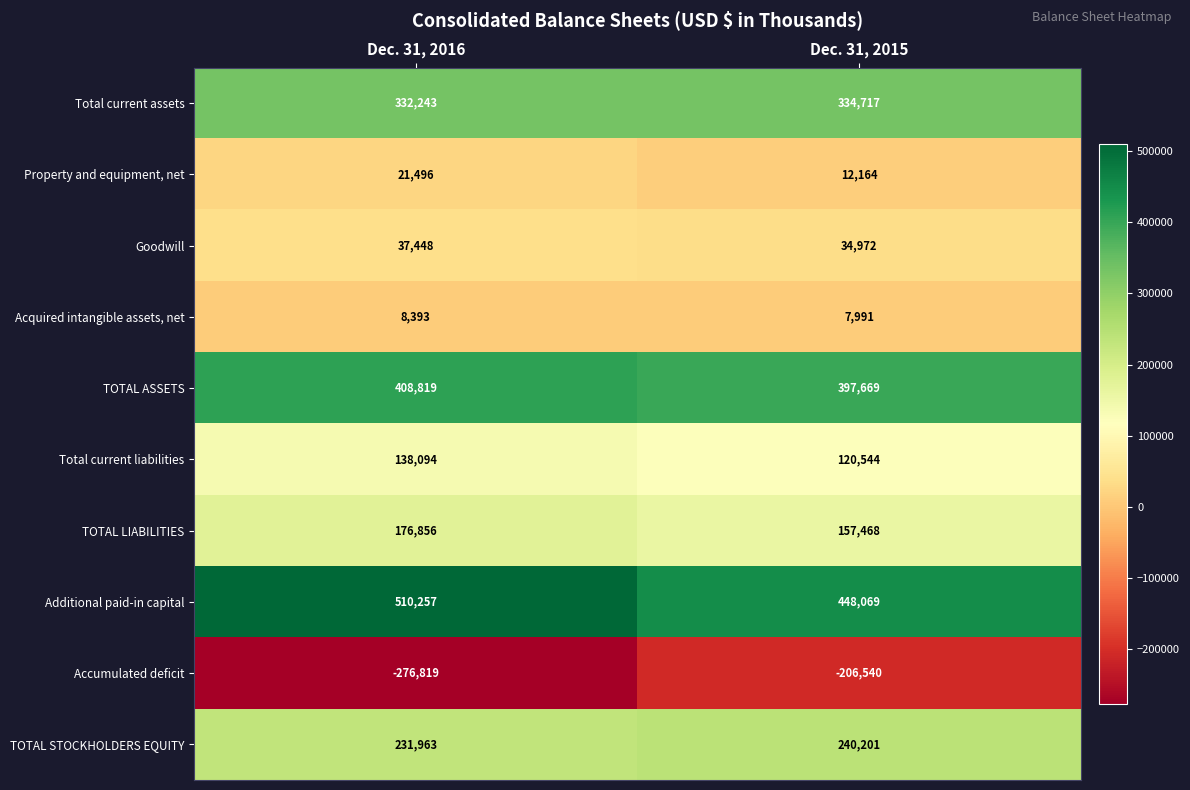

Rank the series by their maximum value, from highest to lowest.

Additional paid-in capital, TOTAL ASSETS, Total current assets, TOTAL STOCKHOLDERS EQUITY, TOTAL LIABILITIES, Total current liabilities, Goodwill, Property and equipment, net, Acquired intangible assets, net, Accumulated deficit